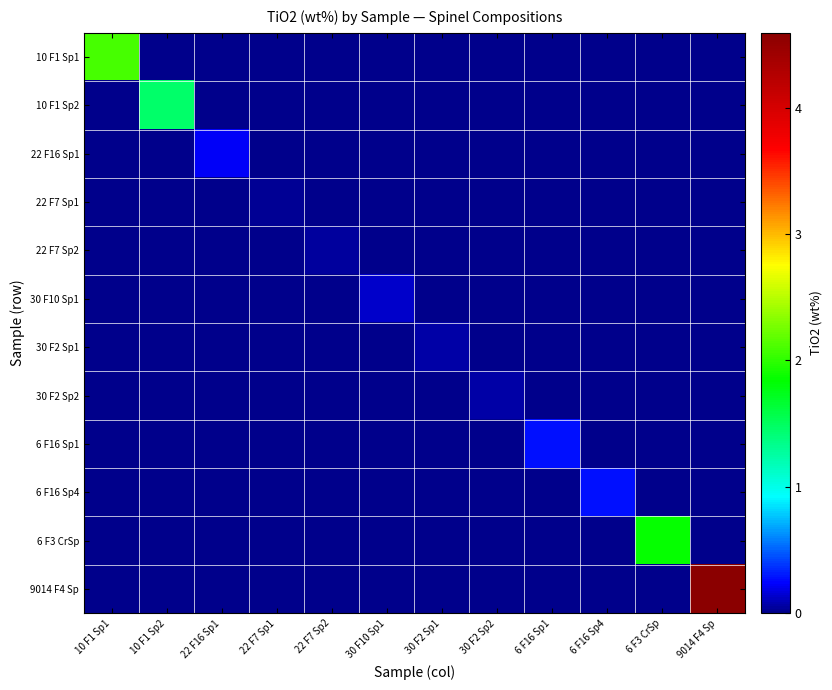

Rank the series by their maximum value, from highest to lowest.

9014 F4 Sp, 10 F1 Sp1, 6 F3 CrSp, 10 F1 Sp2, 6 F16 Sp4, 6 F16 Sp1, 22 F16 Sp1, 30 F10 Sp1, 30 F2 Sp1, 30 F2 Sp2, 22 F7 Sp2, 22 F7 Sp1